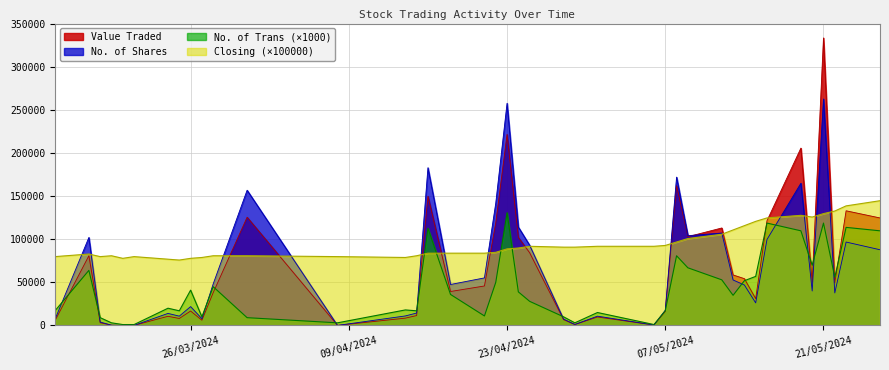

Which series has the largest range (max minus min)?

Value Traded